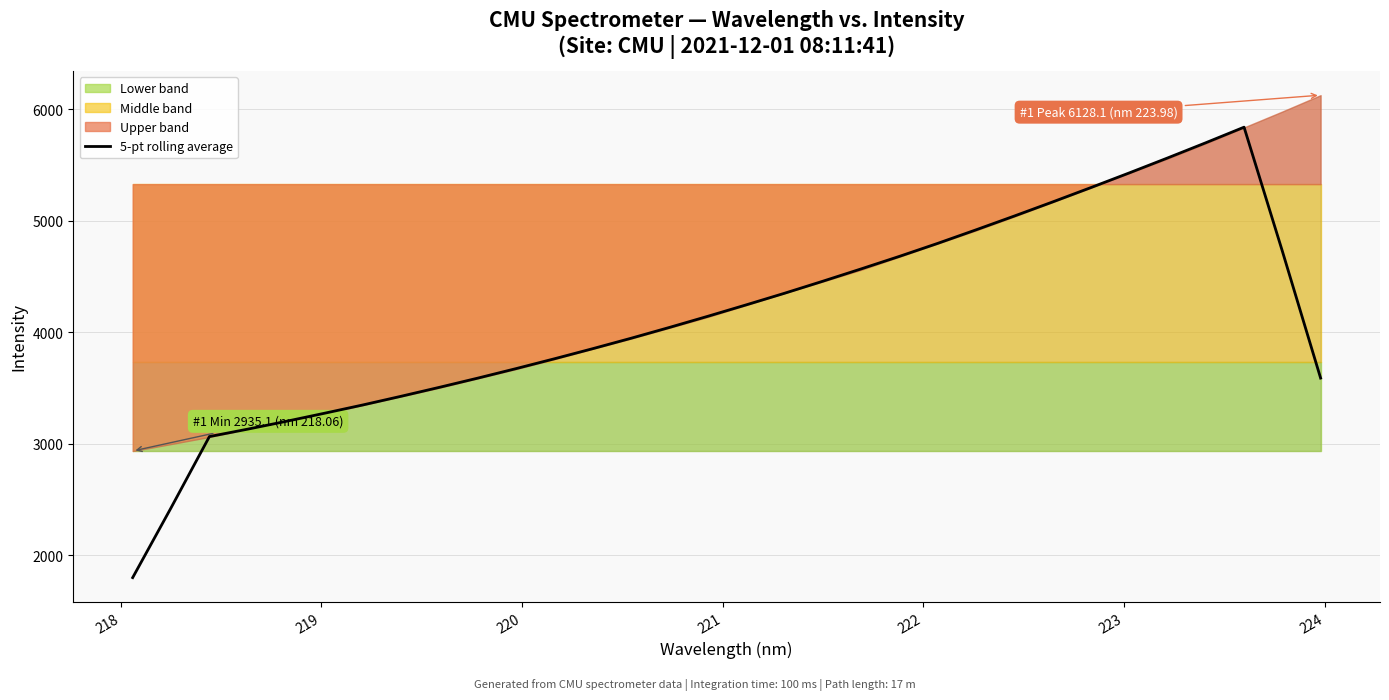

What is the highest value of the 5-pt rolling average series?

5840.9